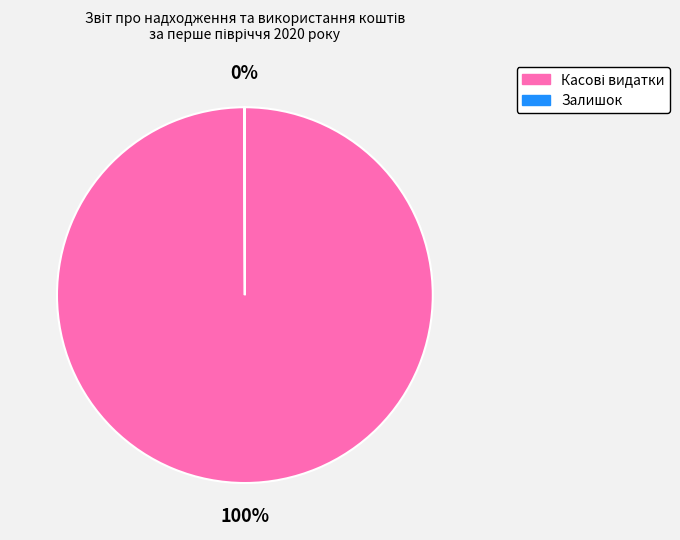

Is there any slice that represents more than half of the pie?

Yes